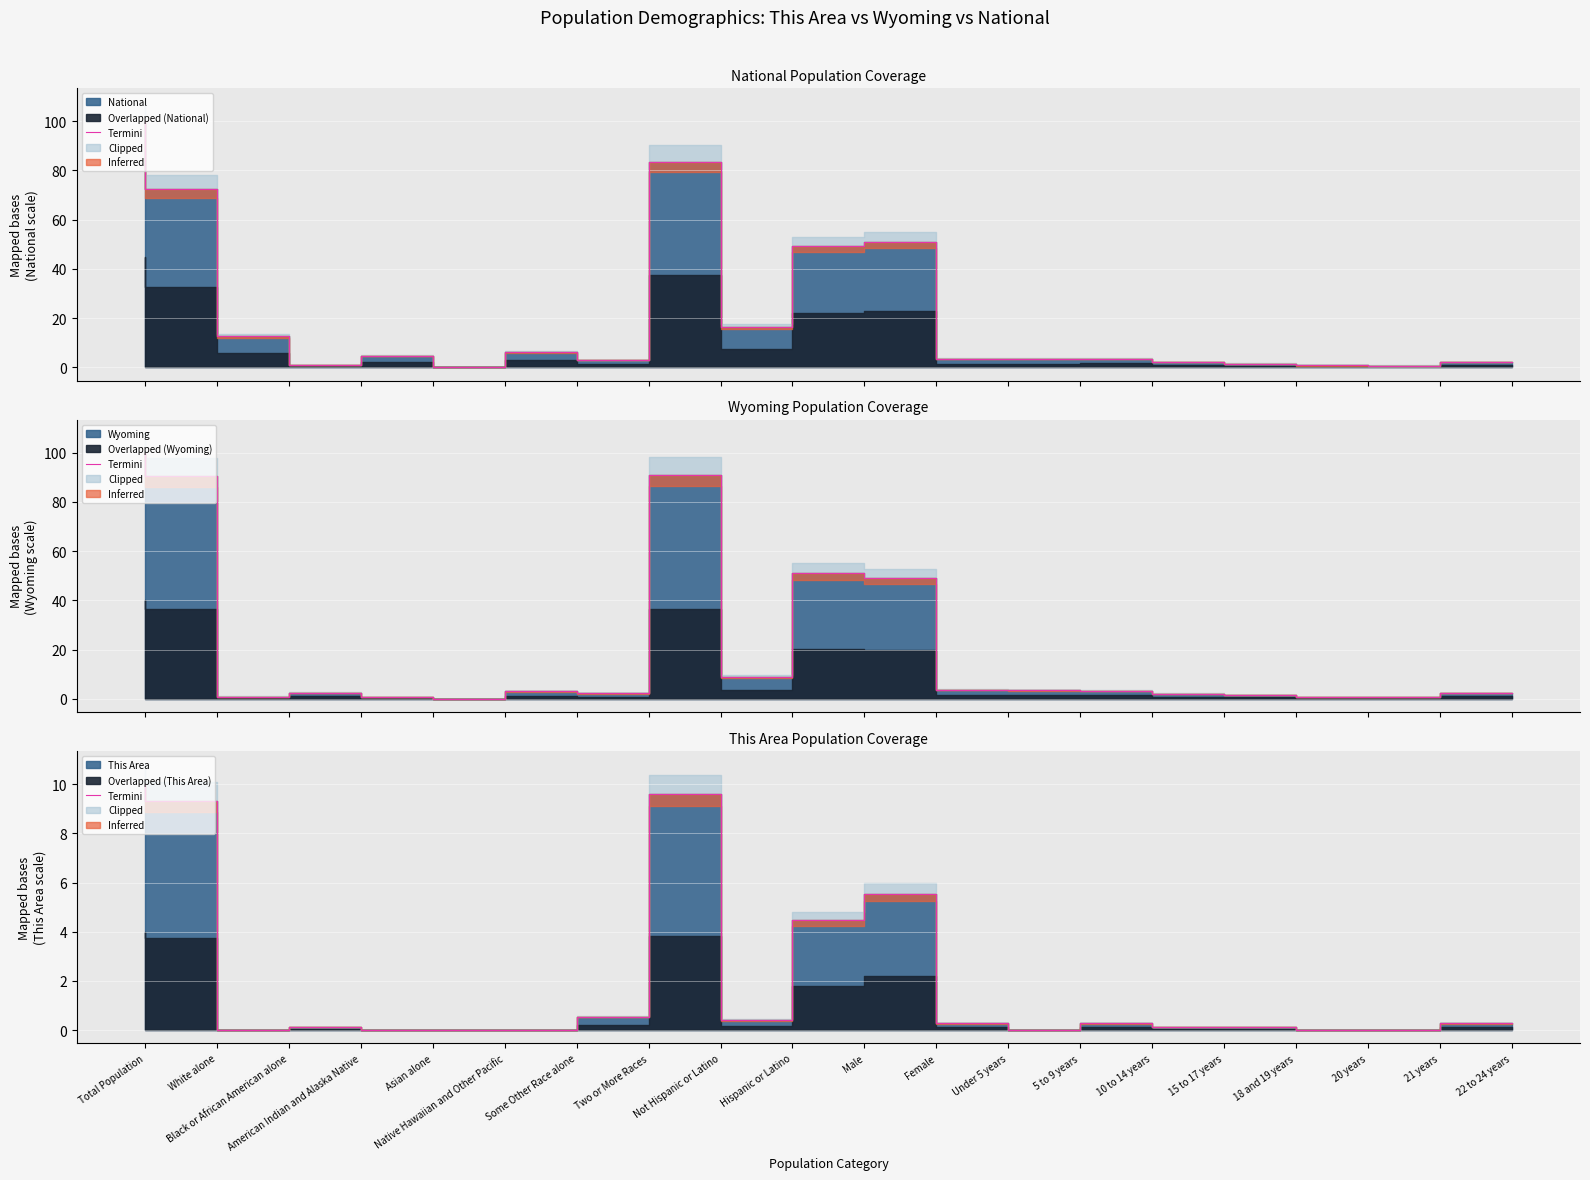

What is the label of the 4th point from the right?

18 and 19 years